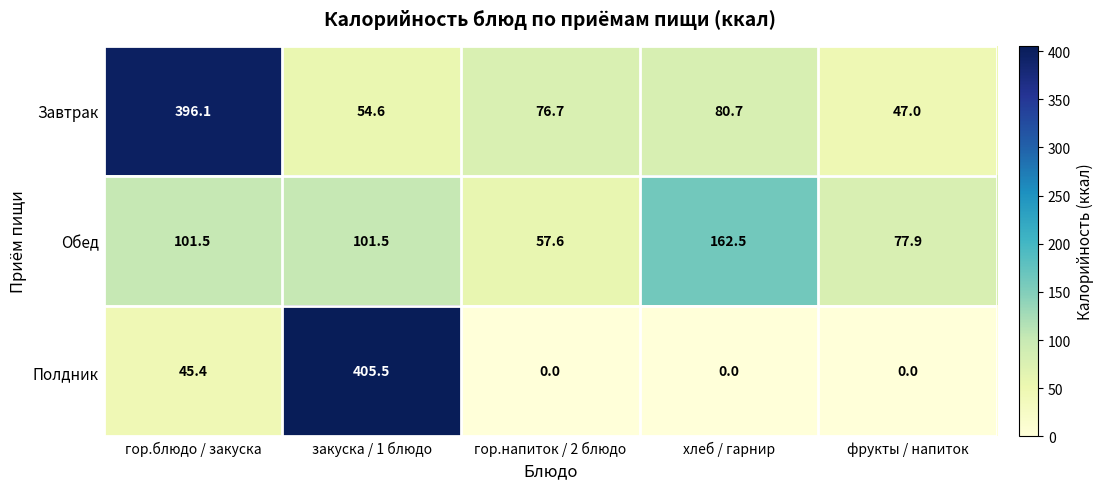

Which series has the widest spread of values?

Полдник